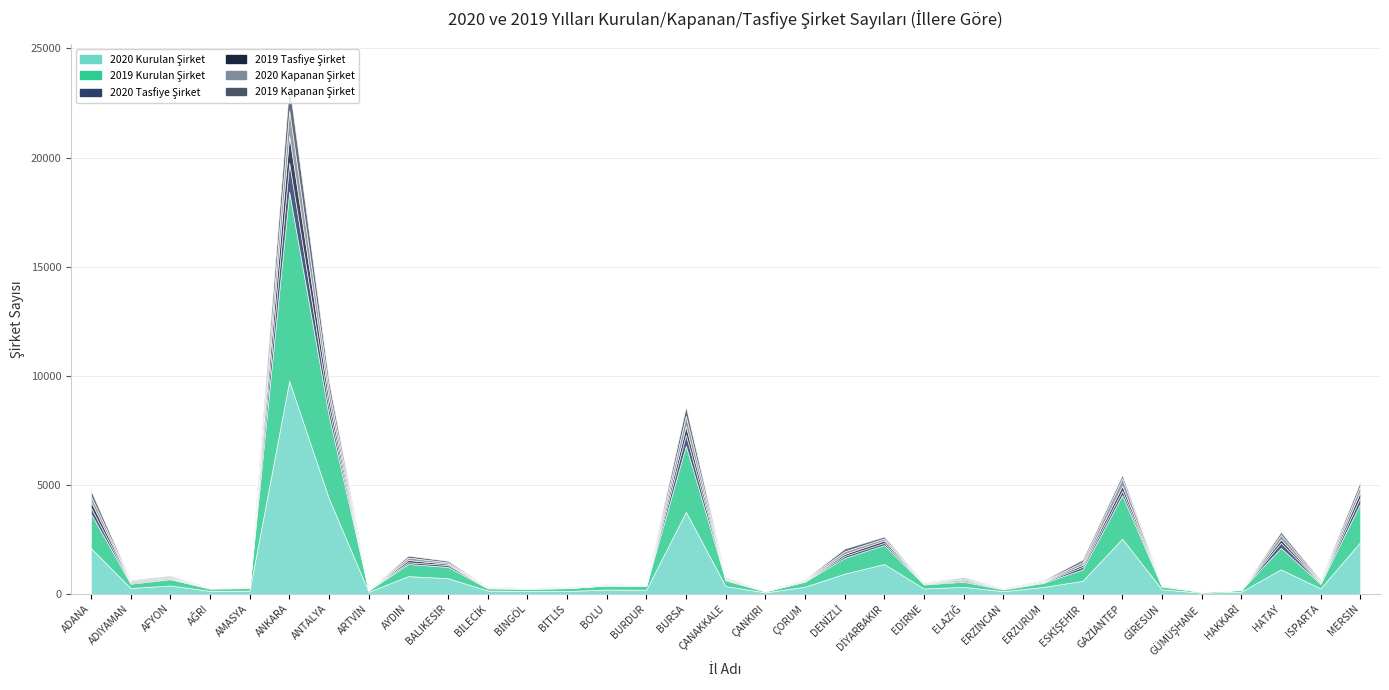

What is the sum of all 2019 Kapanan Şirket values?

3571